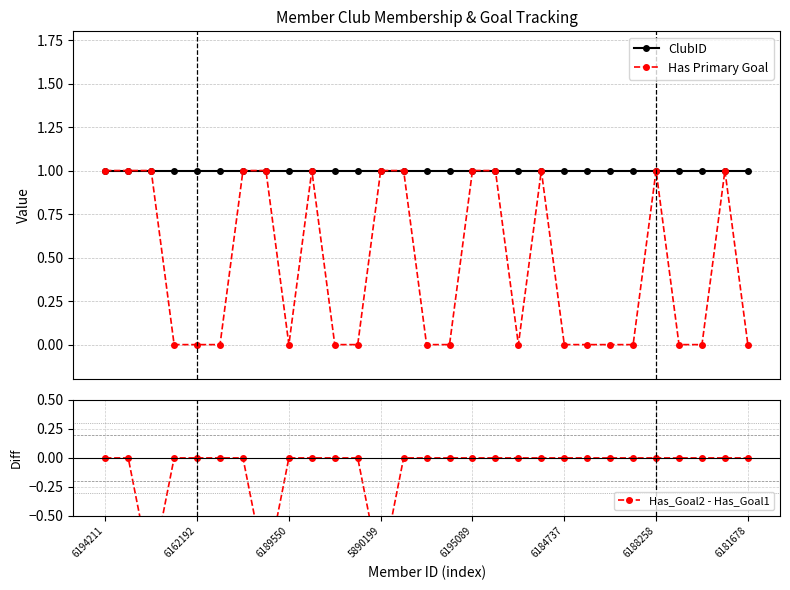

True or false: Has Primary Goal has more than 1 points higher than both neighbors.

True